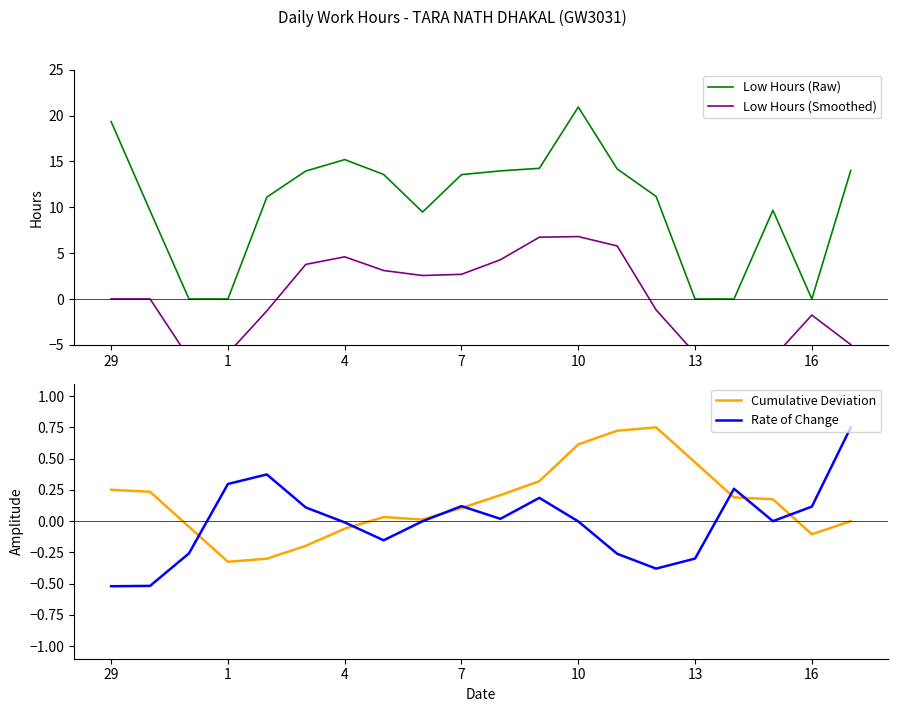

Where does the Low Hours (Raw) series first go above 13?

29